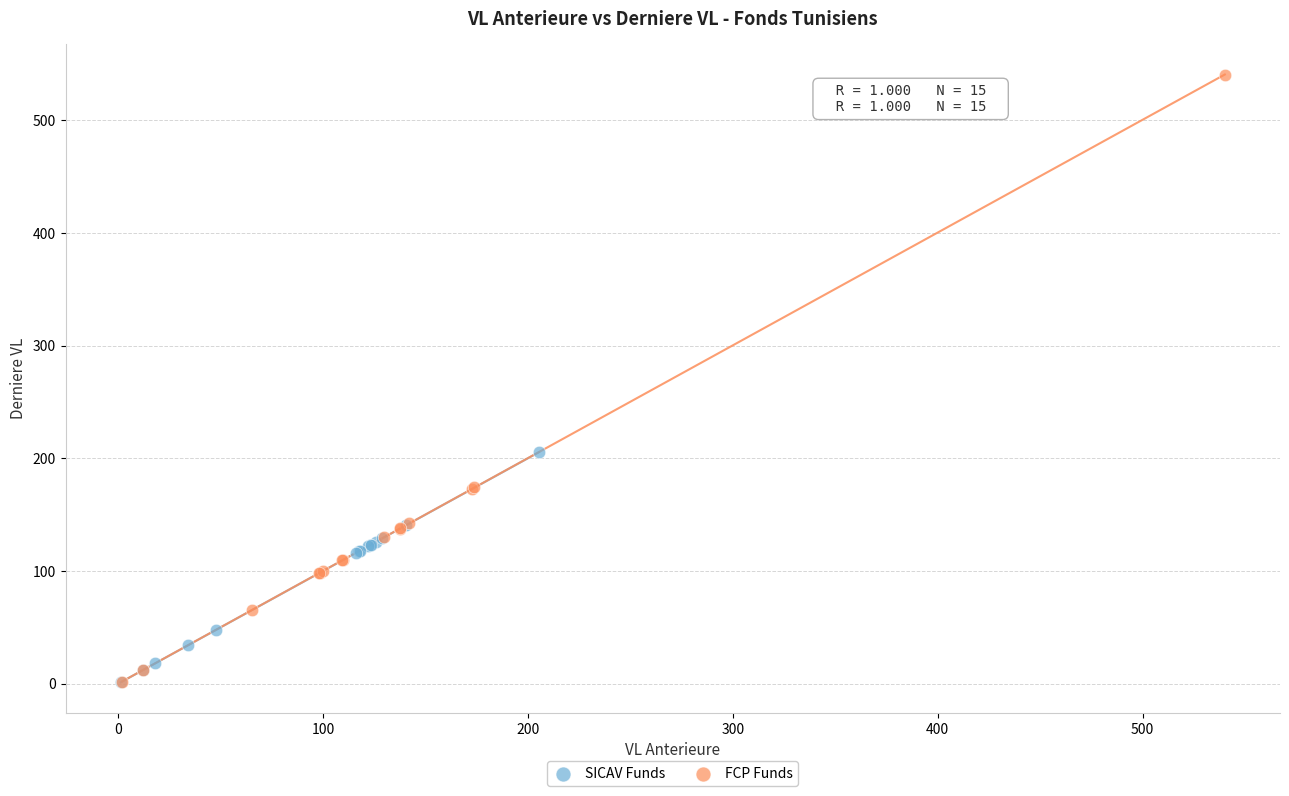

What are all the series names shown in the legend?

SICAV Funds, FCP Funds